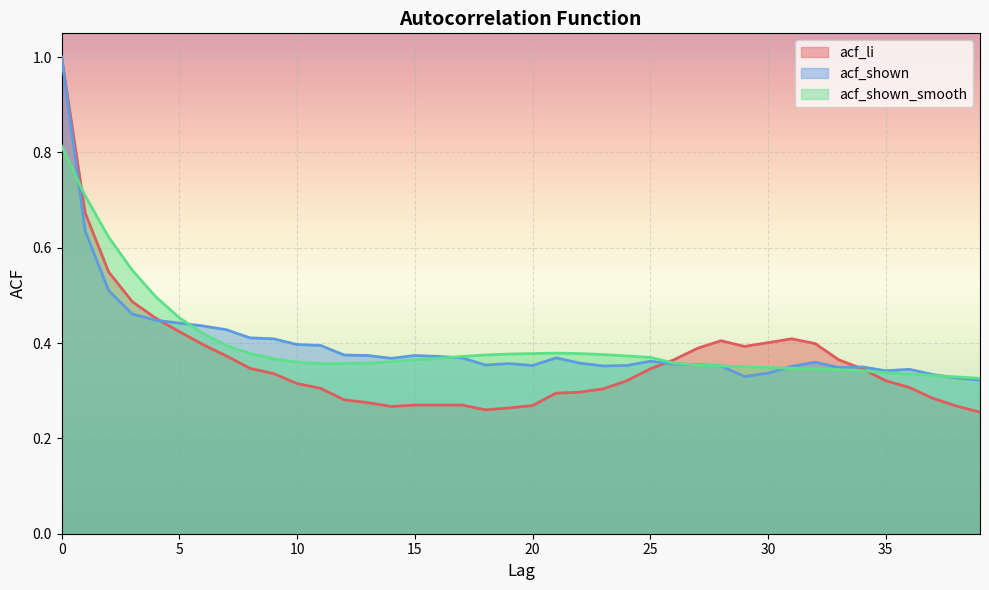

At which label does acf_shown reach its minimum?

39